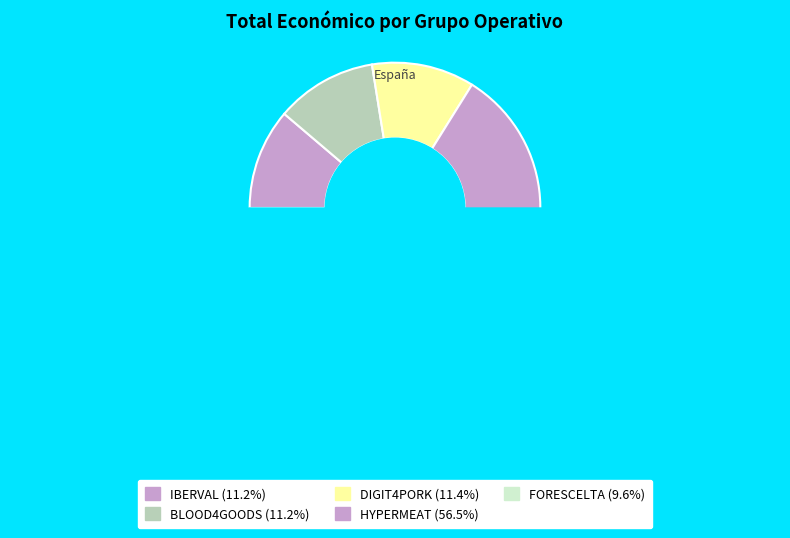

What is the largest slice in the pie chart?

HYPERMEAT